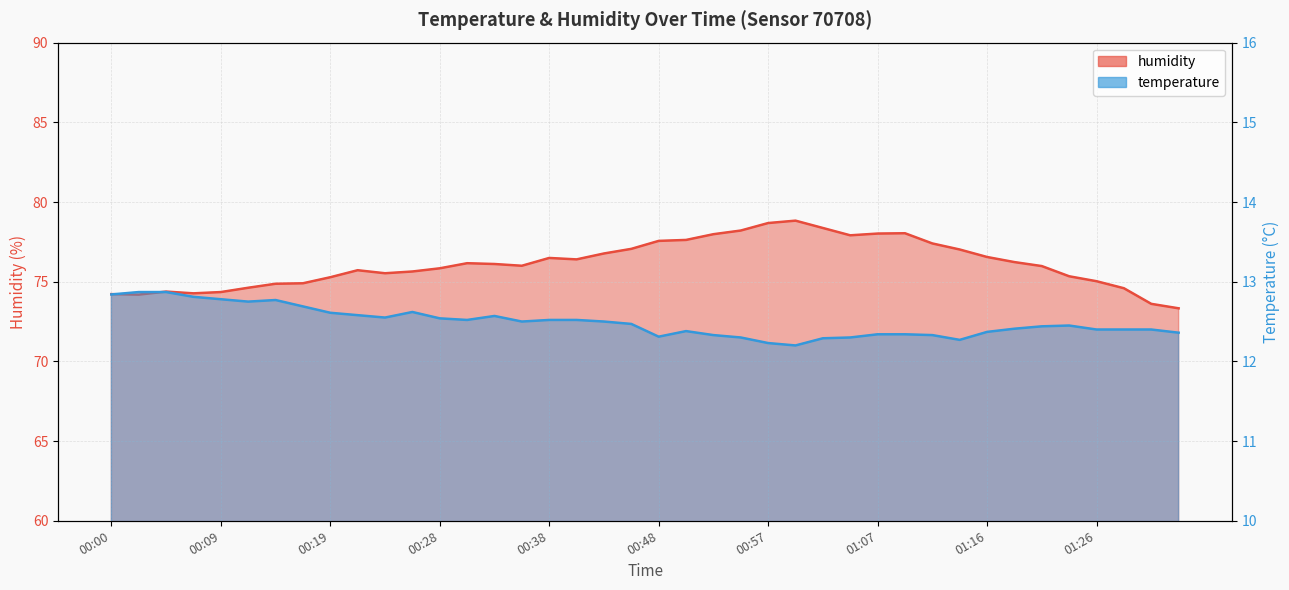

What is the minimum value shown in the chart?

12.2